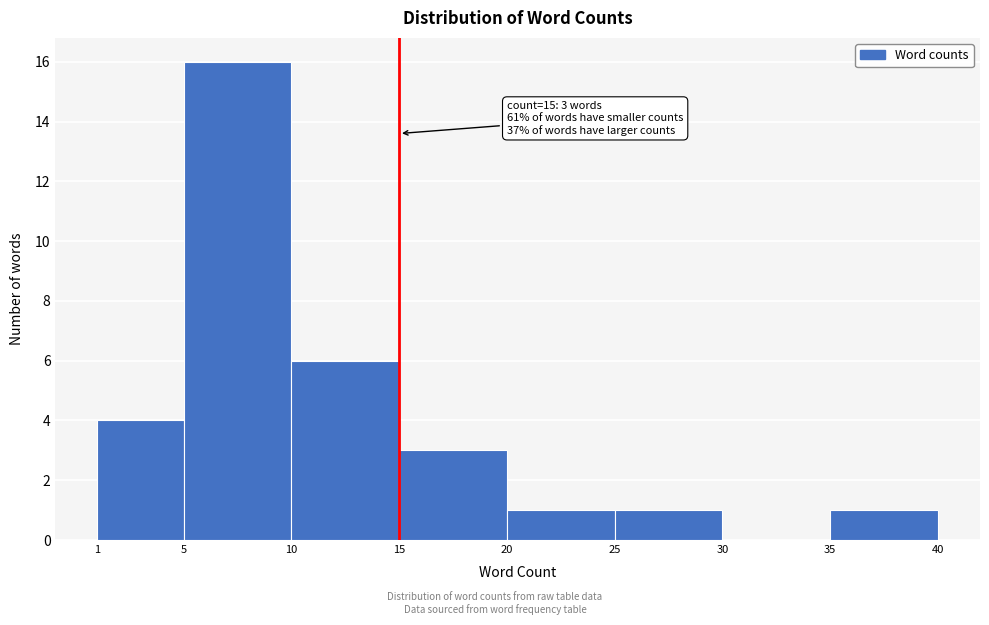

Over which range of the x-axis is the bar tallest?

5 to 10